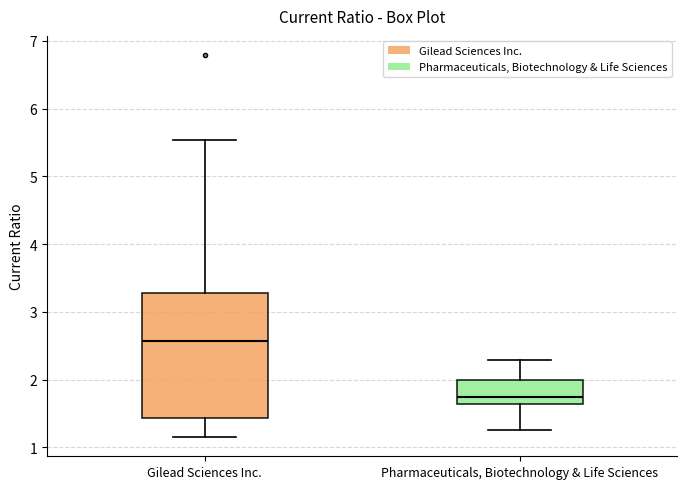

Where does the lower whisker of the box for Gilead Sciences Inc. end on the y-axis? The values are not printed on the chart, so give them approximately, as read against the axis.

1.2